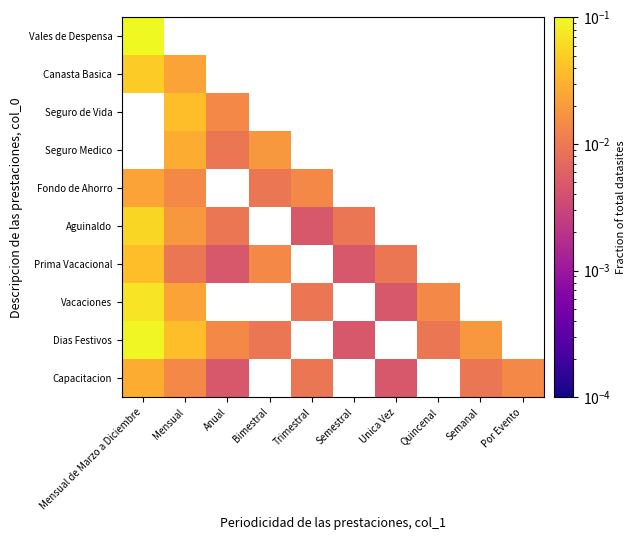

At how many categories does at least one series exceed 0?

10